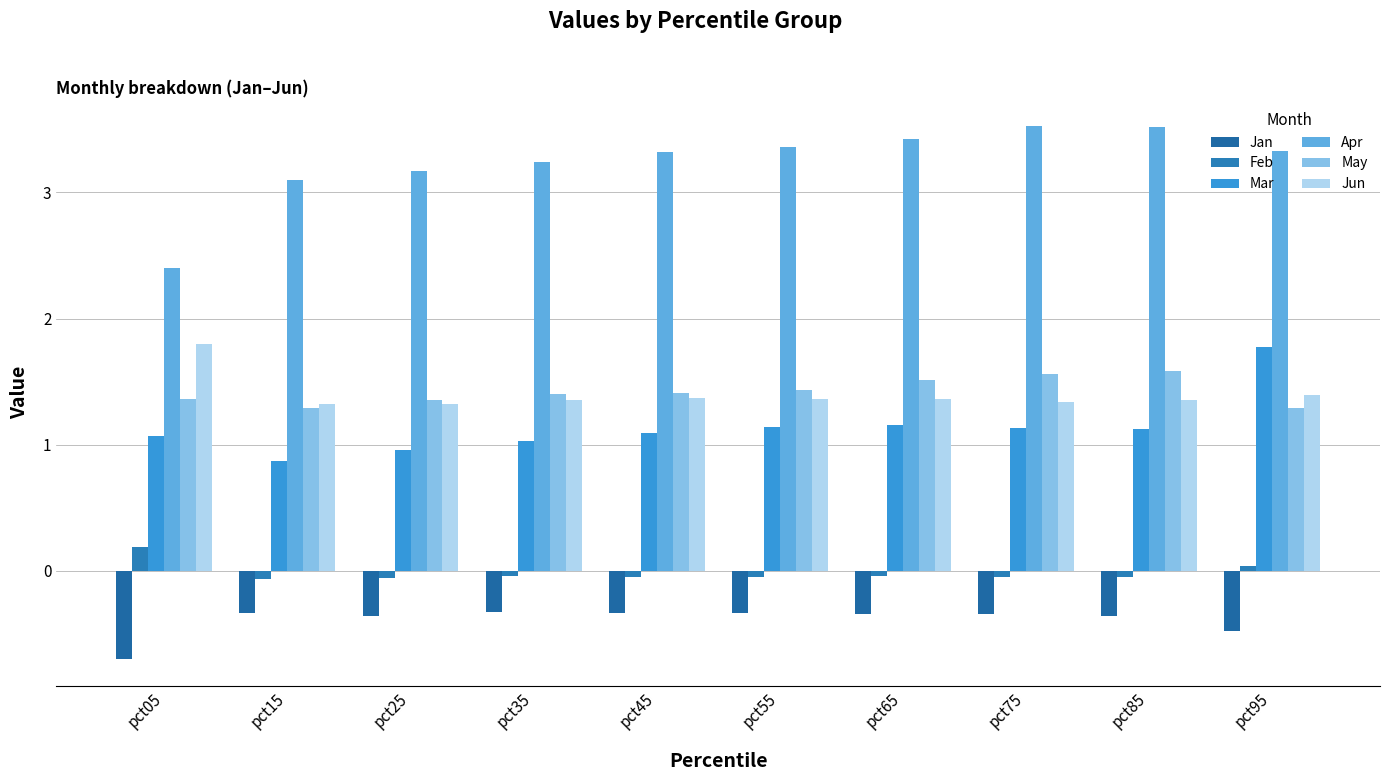

Between pct65 and pct95, which series saw the biggest shift?

Mar